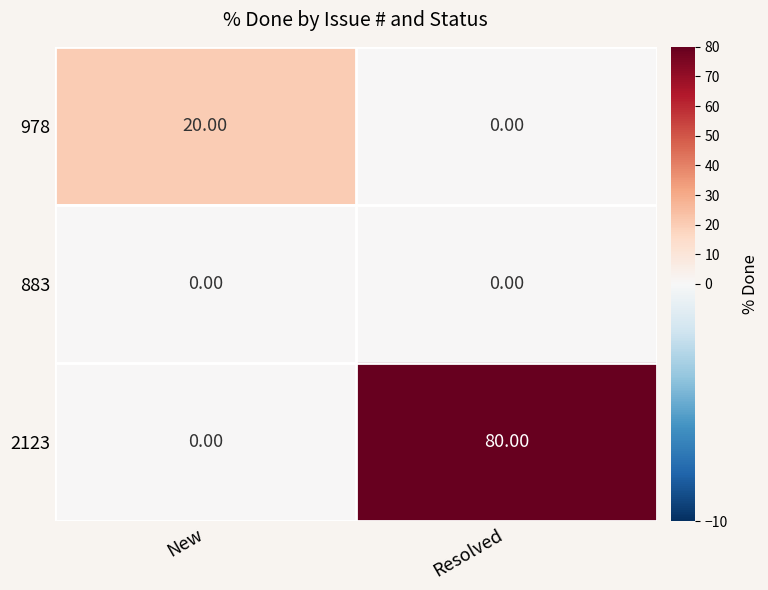

List the series in order of their peak value, highest first.

2123, 978, 883